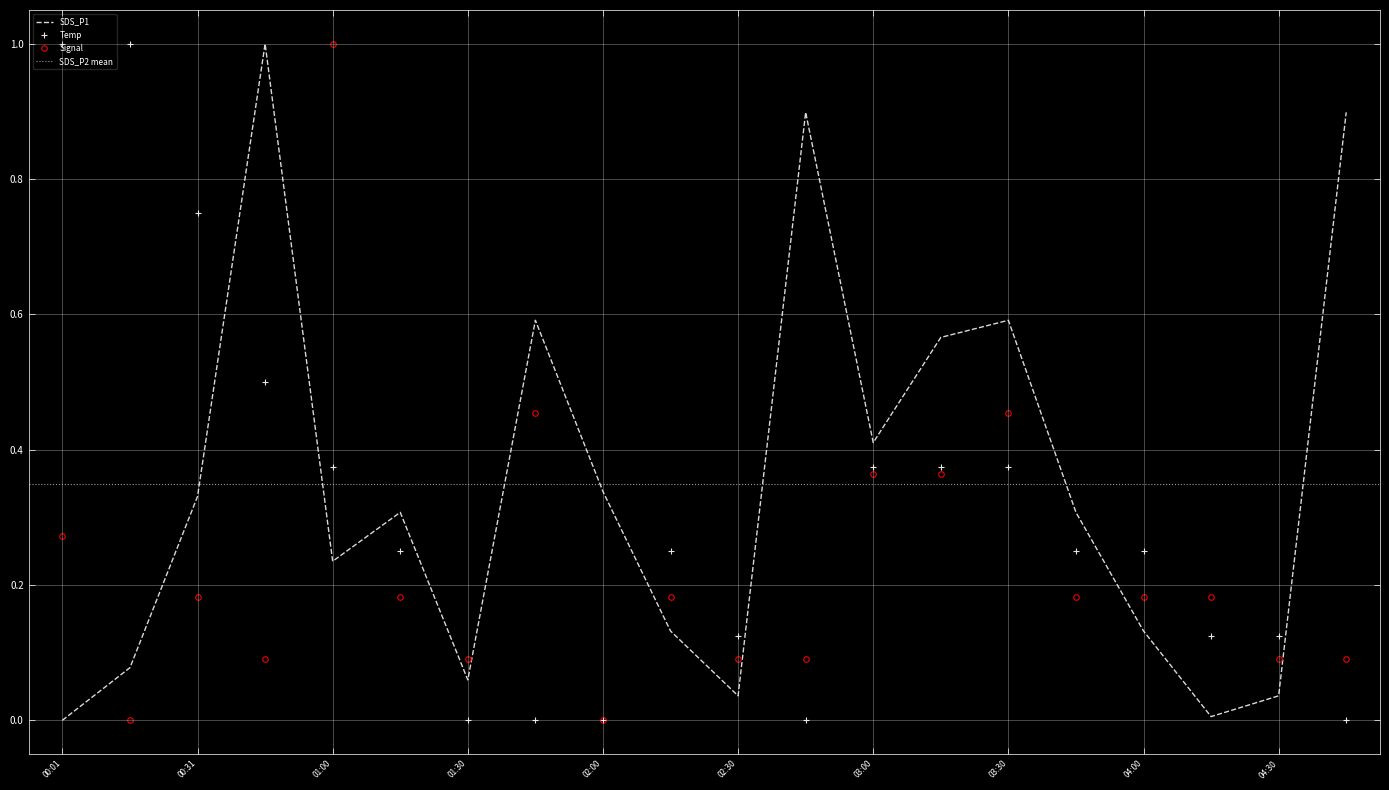

How many times do Temp and SDS_P1 cross each other?

7